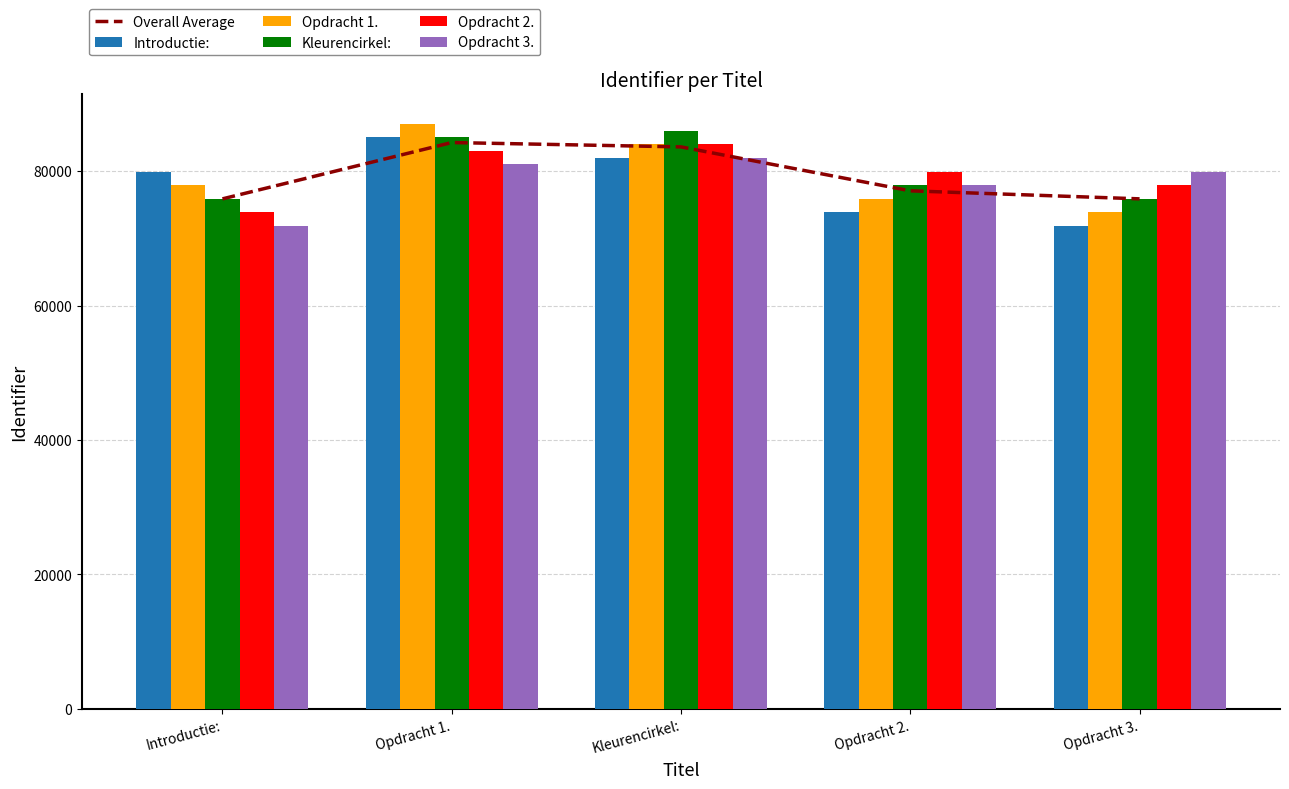

What position from the left is Opdracht 2.?

4